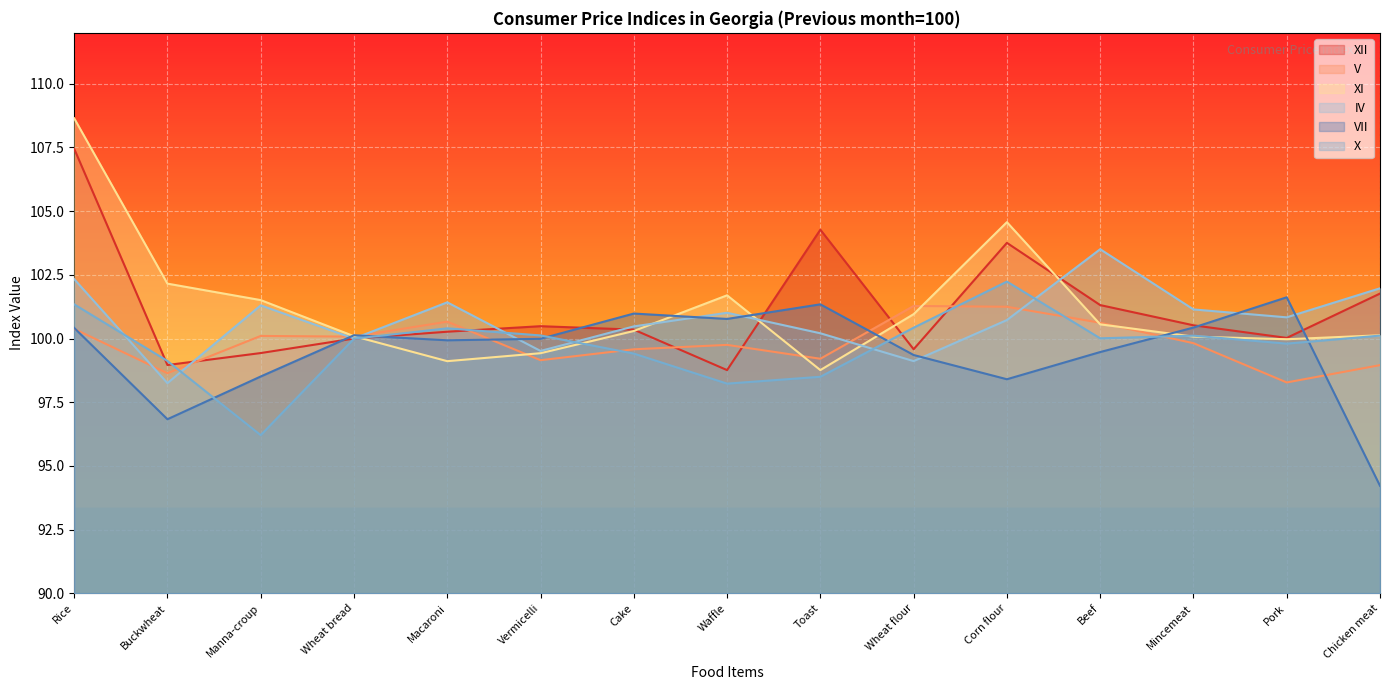

True or false: XI has a value of 100.1 at Wheat bread.

True